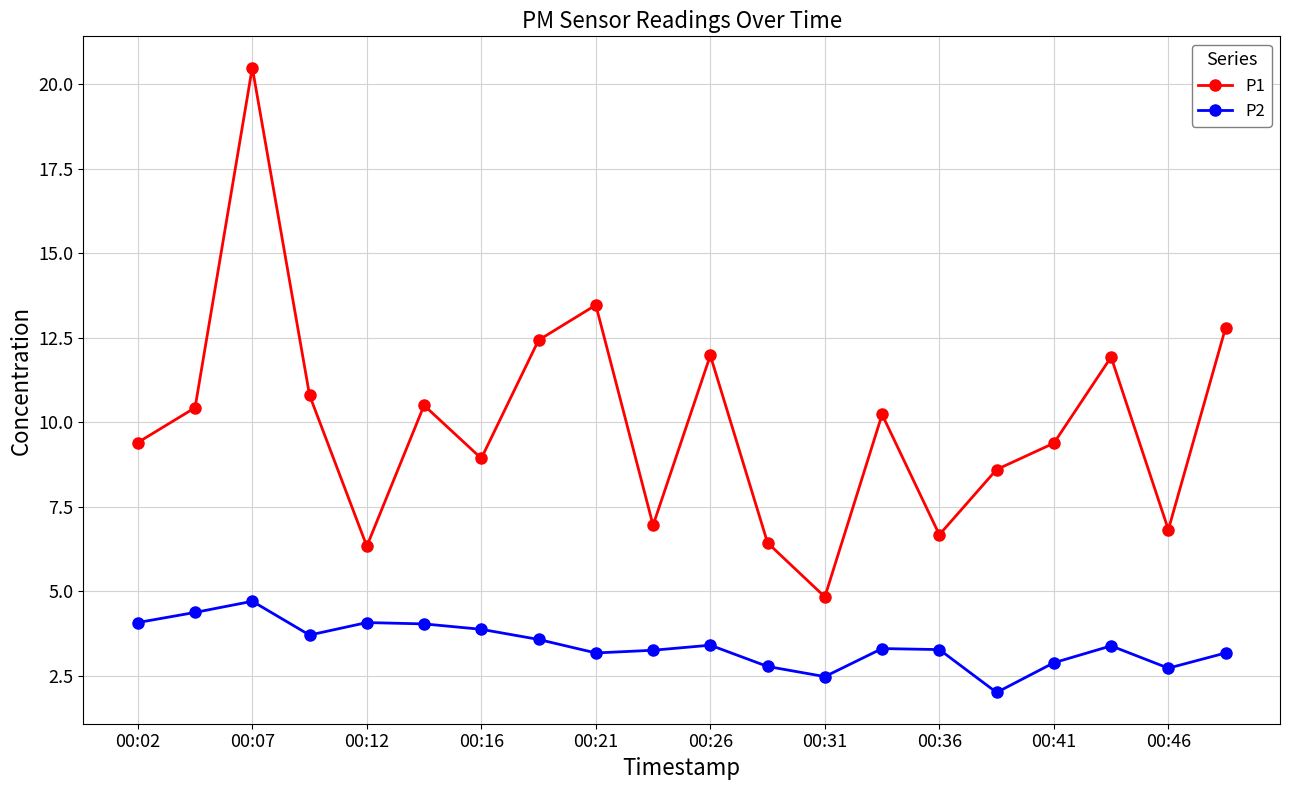

Rank the series by their maximum value, from highest to lowest.

P1, P2